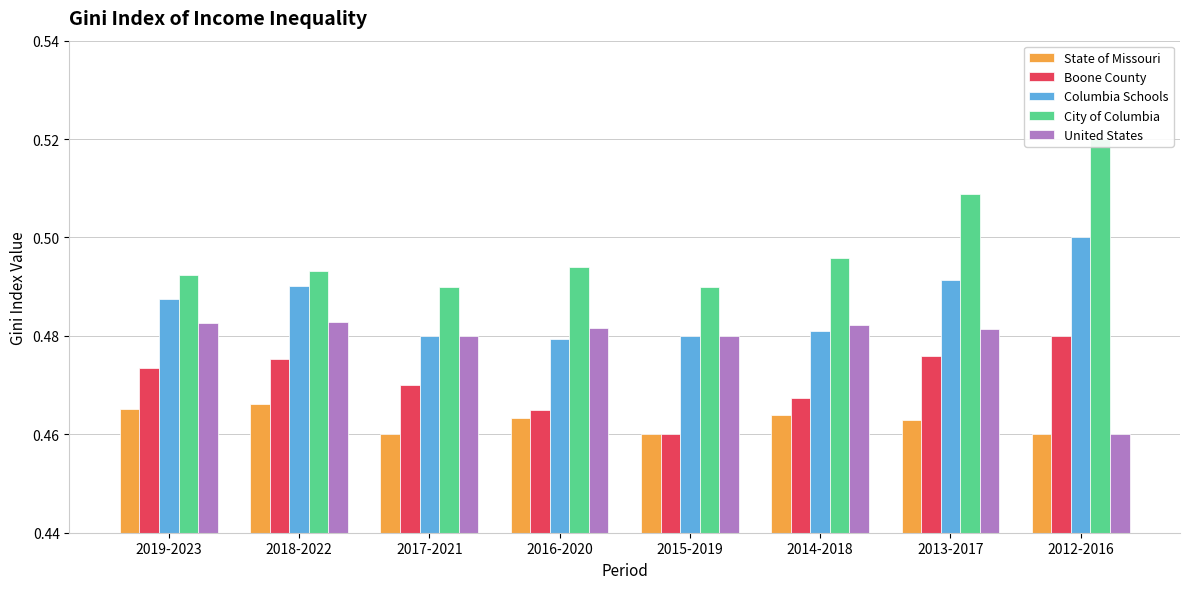

What are all the series names shown in the legend?

State of Missouri, Boone County, Columbia Schools, City of Columbia, United States